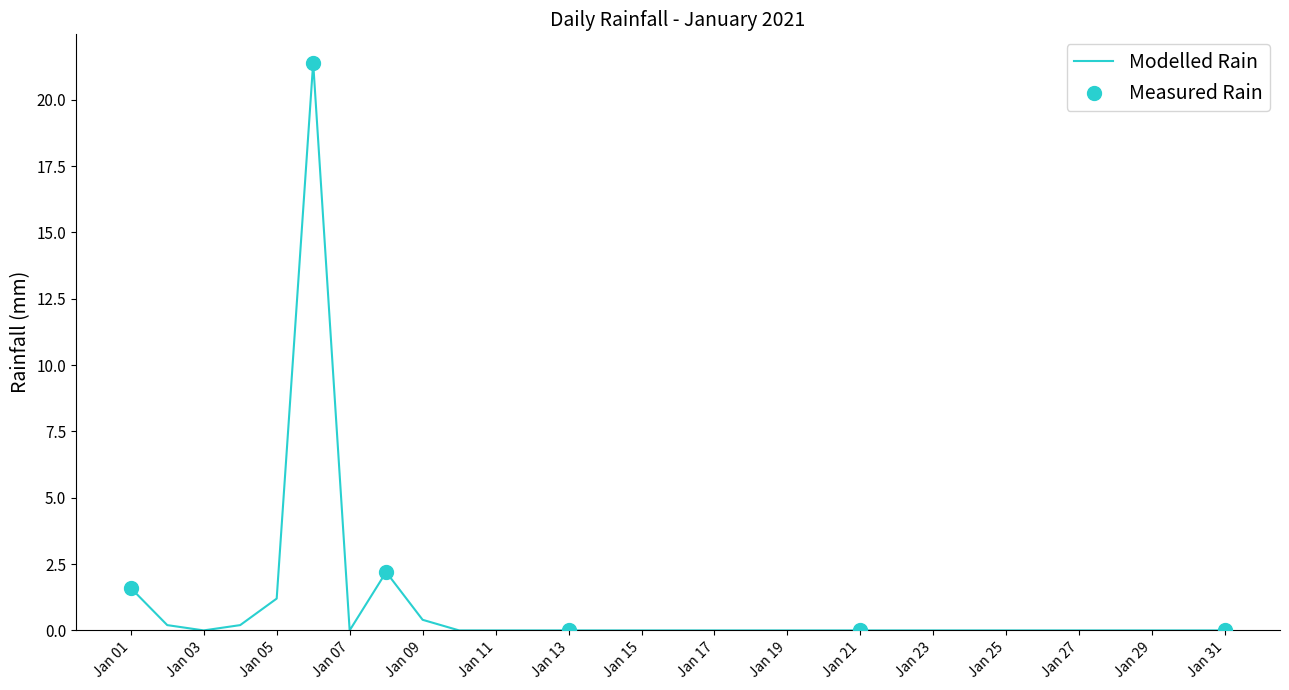

What is the maximum value shown in the chart?

21.4